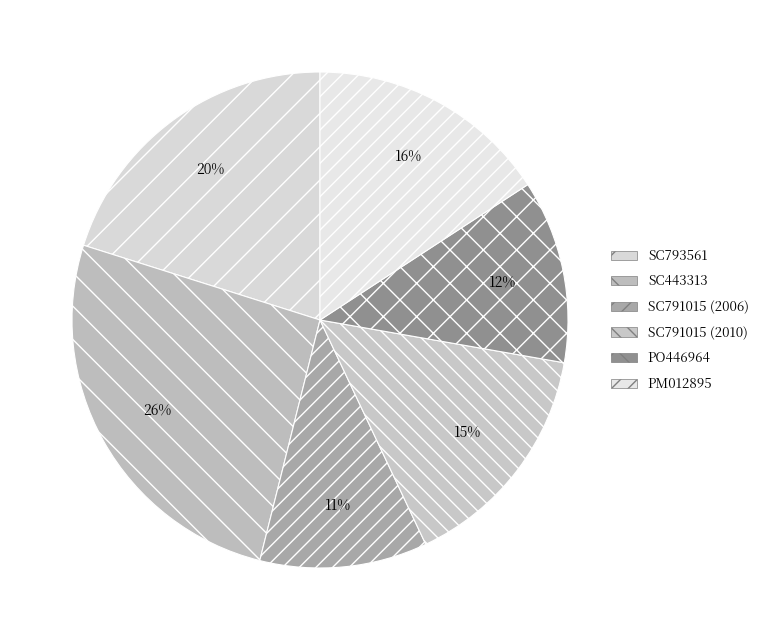

Do SC793561 and PM012895 together represent more than half of the pie?

No